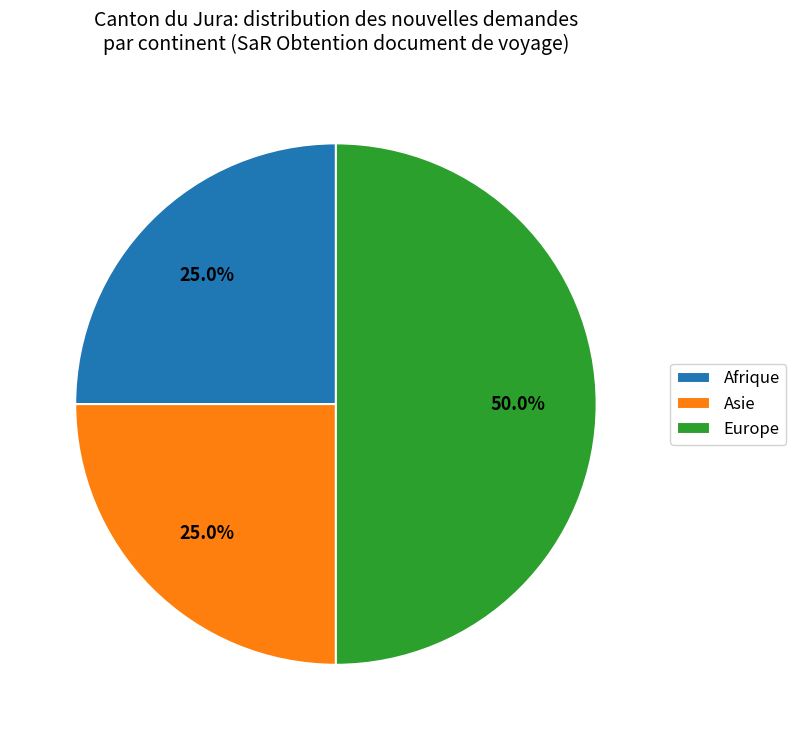

To the nearest percent, what portion does Asie represent?

25%